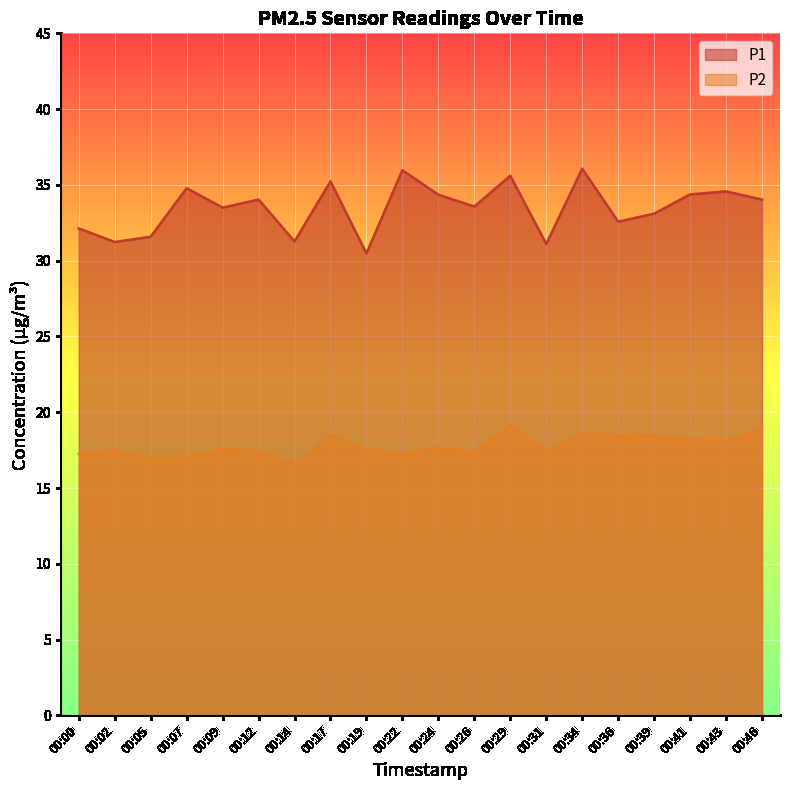

Is the value of P2 at 00:14 greater than the value of P1 at 00:41?

No